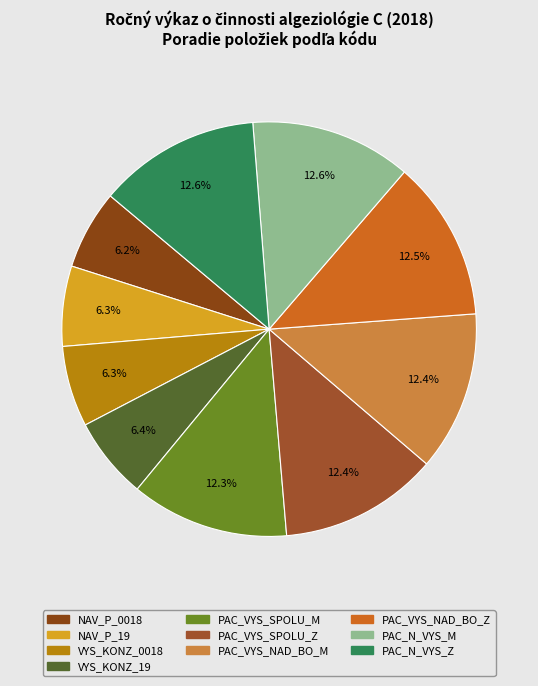

Is NAV_P_19 the majority of the pie?

No